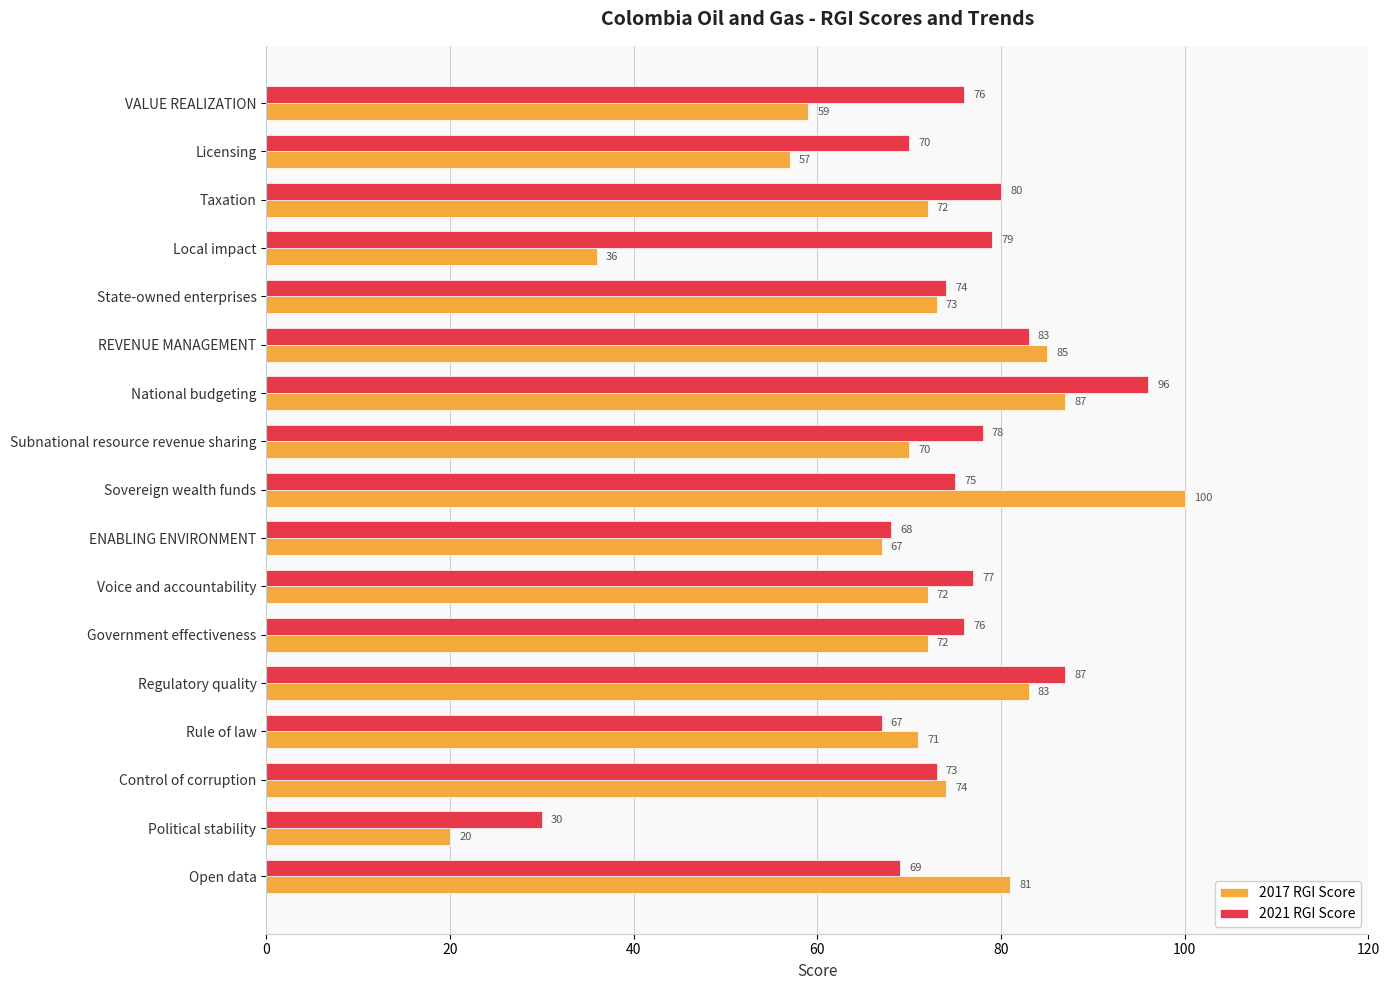

What is the minimum value shown in the chart?

20